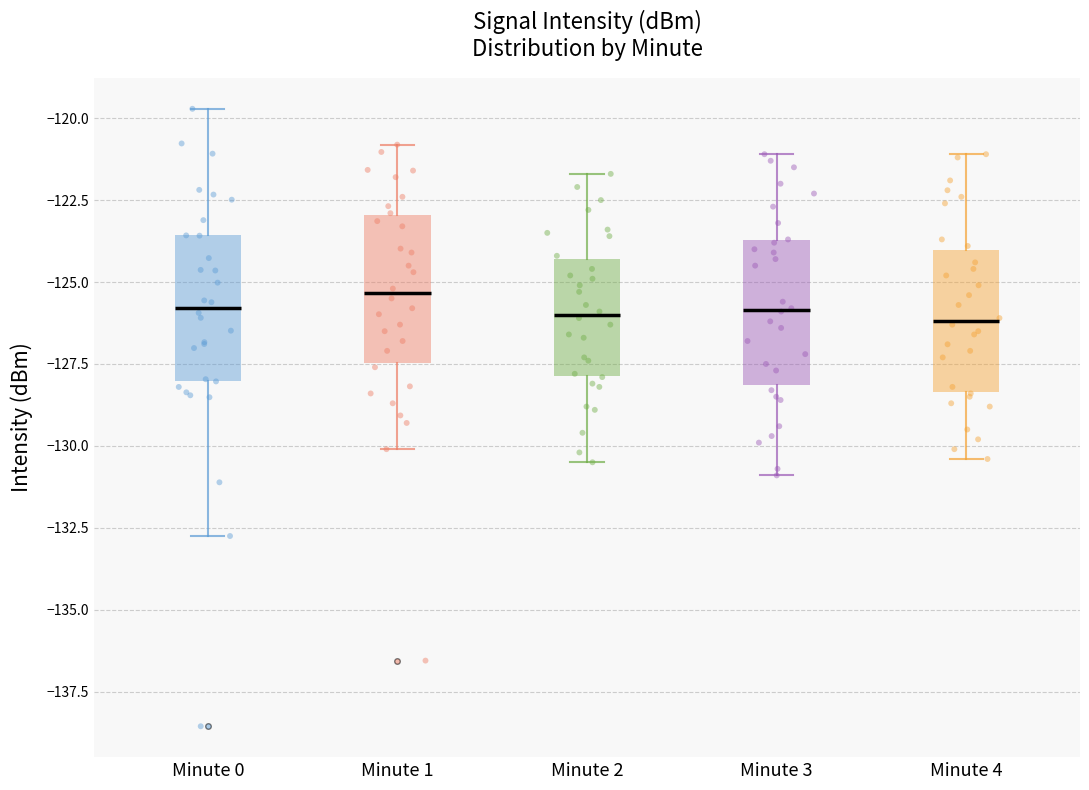

Reading left to right, read every box against the y-axis: the position of its median line, the range the box covers, and the ends of its whiskers. The values are not printed on the chart, so give them approximately, as read against the axis.

Minute 0: median -126.0, box -128.0 to -123.5, whiskers -132.5 to -119.5
Minute 1: median -125.5, box -127.5 to -123.0, whiskers -130.0 to -121.0
Minute 2: median -126.0, box -128.0 to -124.5, whiskers -130.5 to -121.5
Minute 3: median -126.0, box -128.0 to -123.5, whiskers -131.0 to -121.0
Minute 4: median -126.0, box -128.5 to -124.0, whiskers -130.5 to -121.0